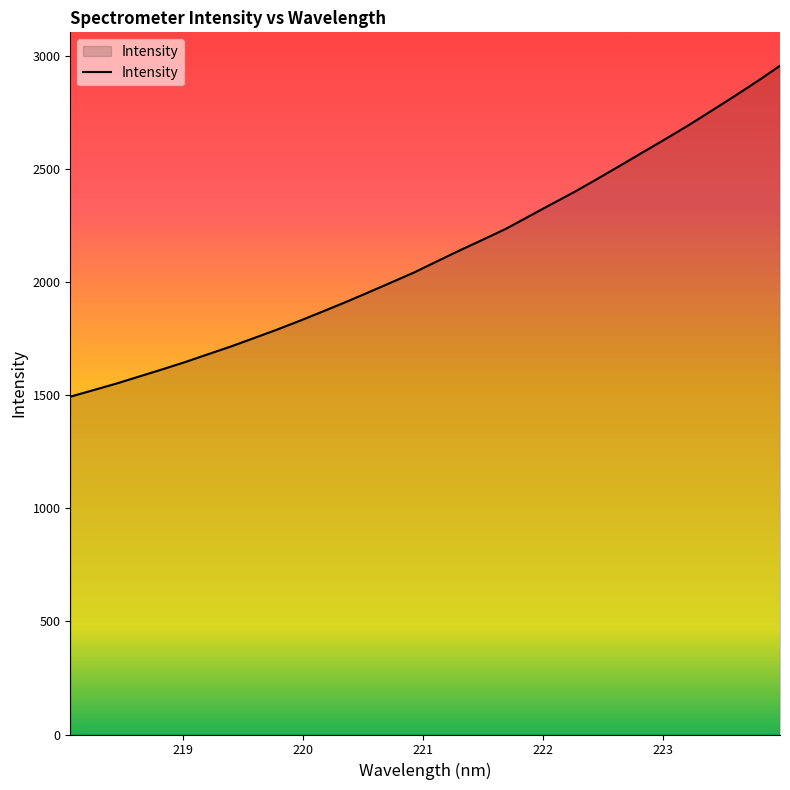

What is the difference between the maximum and minimum values?

1462.4